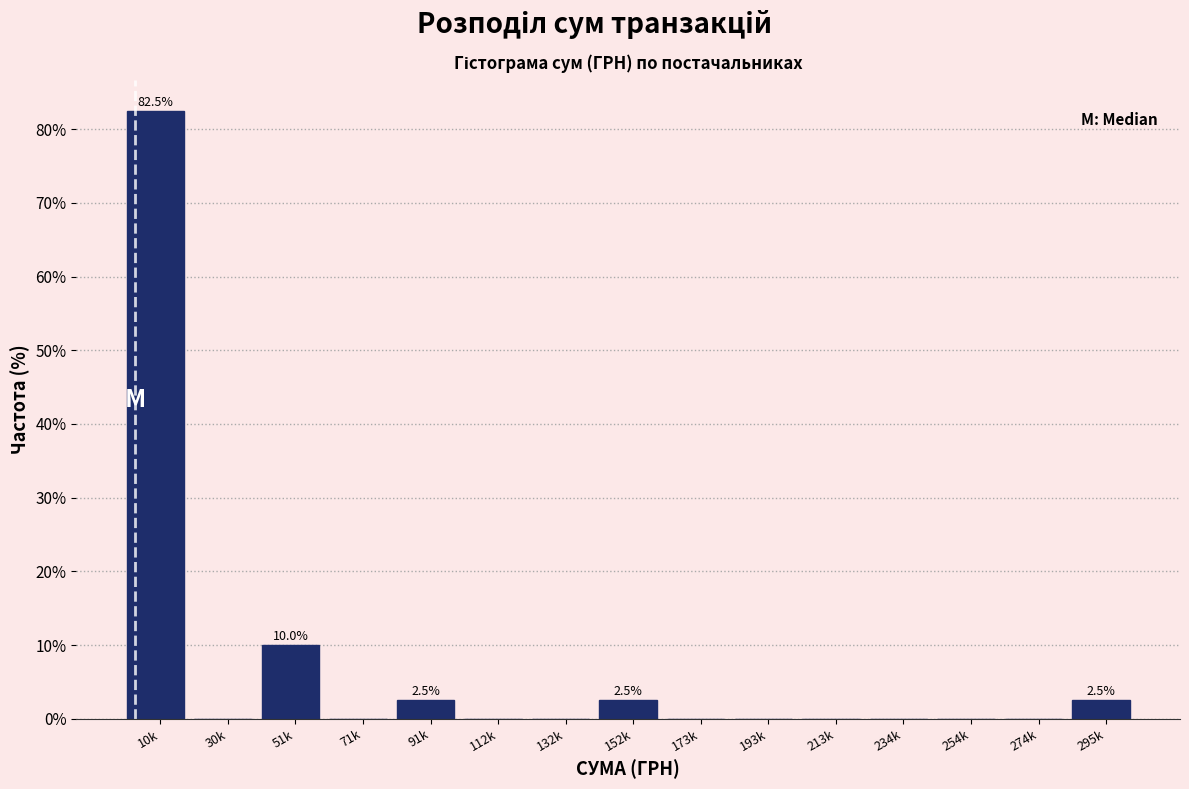

Reading right to left, transcribe all the data shown in this chart.

295k=2.5	274k=0.0	254k=0.0	234k=0.0	213k=0.0	193k=0.0	173k=0.0	152k=2.5	132k=0.0	112k=0.0	91k=2.5	71k=0.0	51k=10.0	30k=0.0	10k=82.5